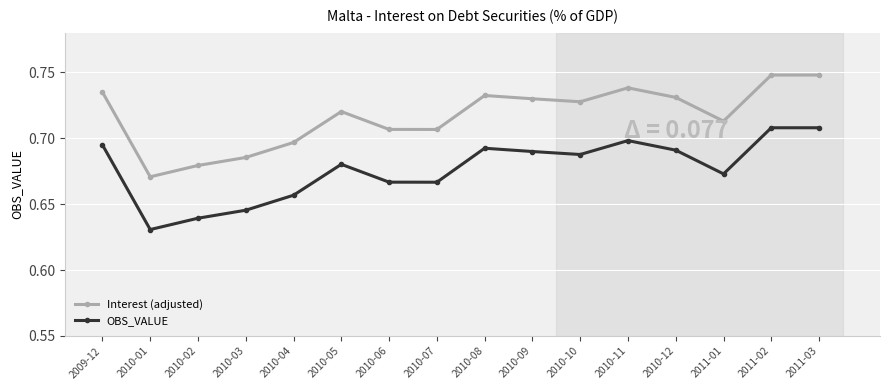

What is the sum of all Interest (adjusted) values?

11.5